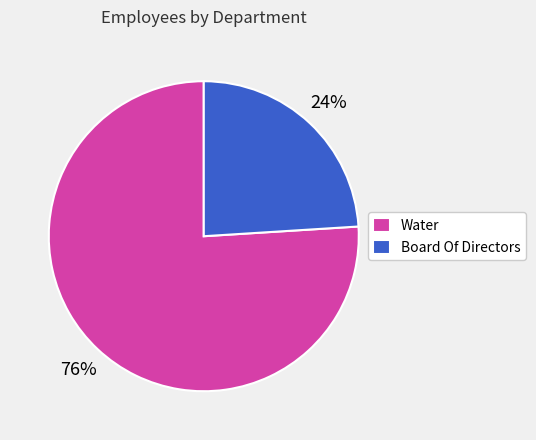

Which slice is the smallest?

Board Of Directors